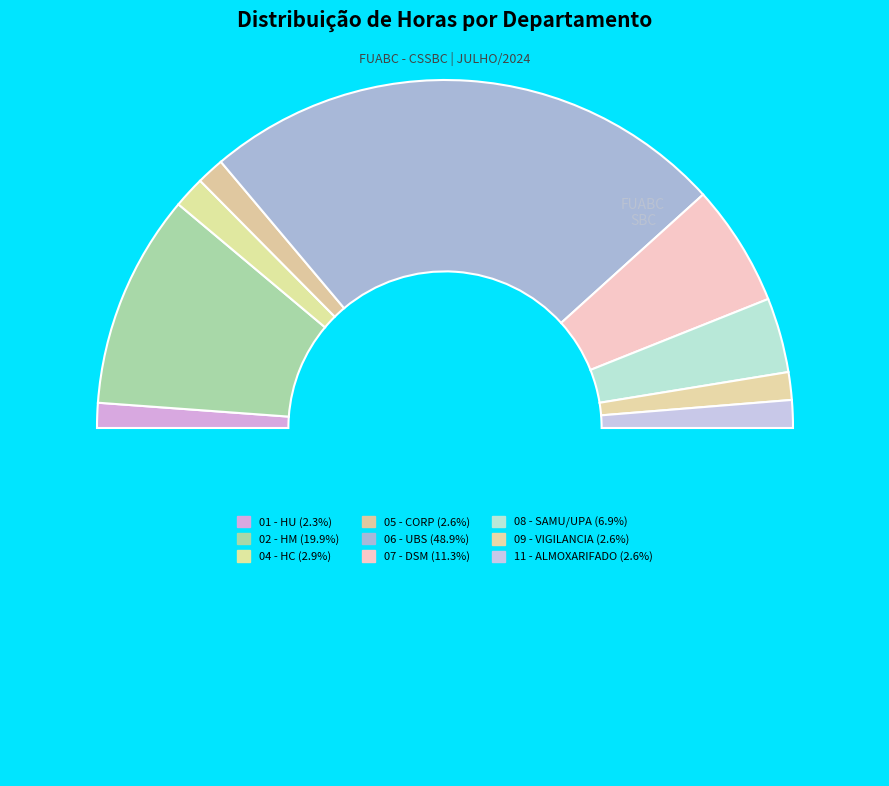

How many slices are in this pie chart?

10